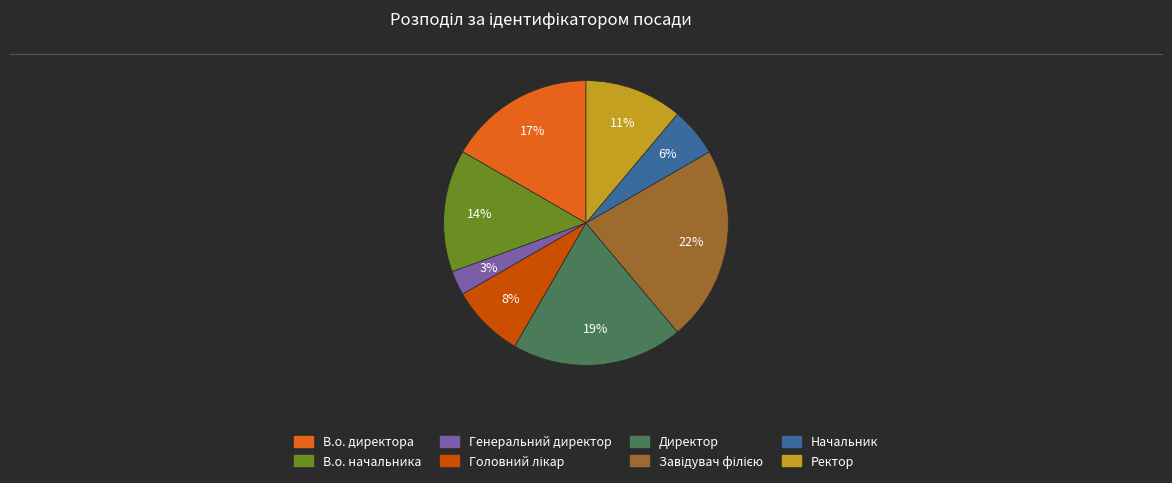

Between Генеральний директор and Начальник, which is larger?

Начальник